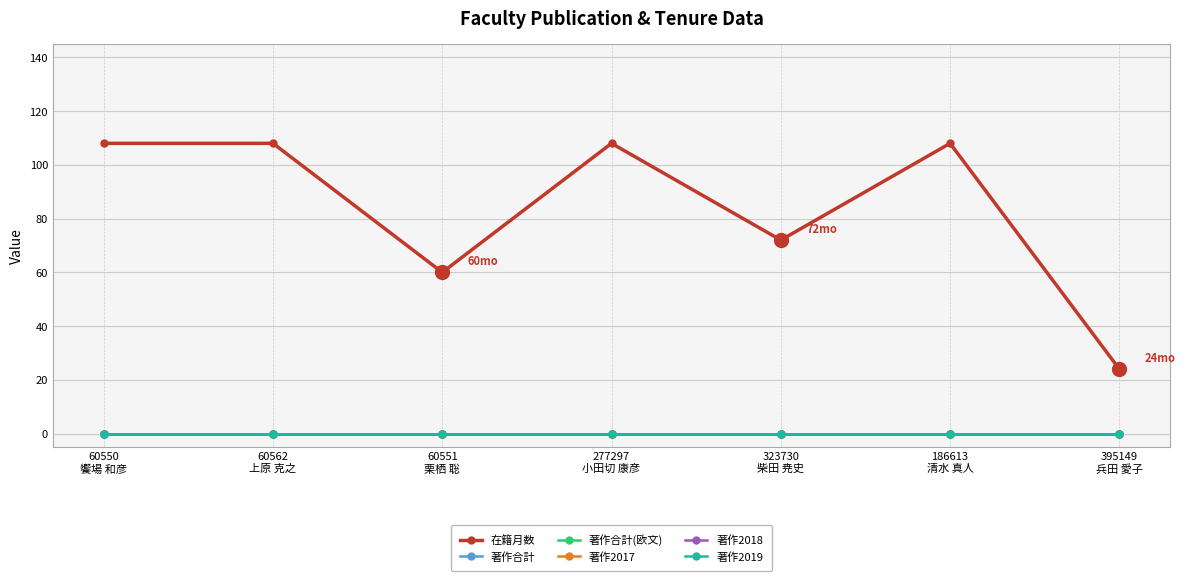

True or false: 著作2017 and 著作2018 cross at least once.

False